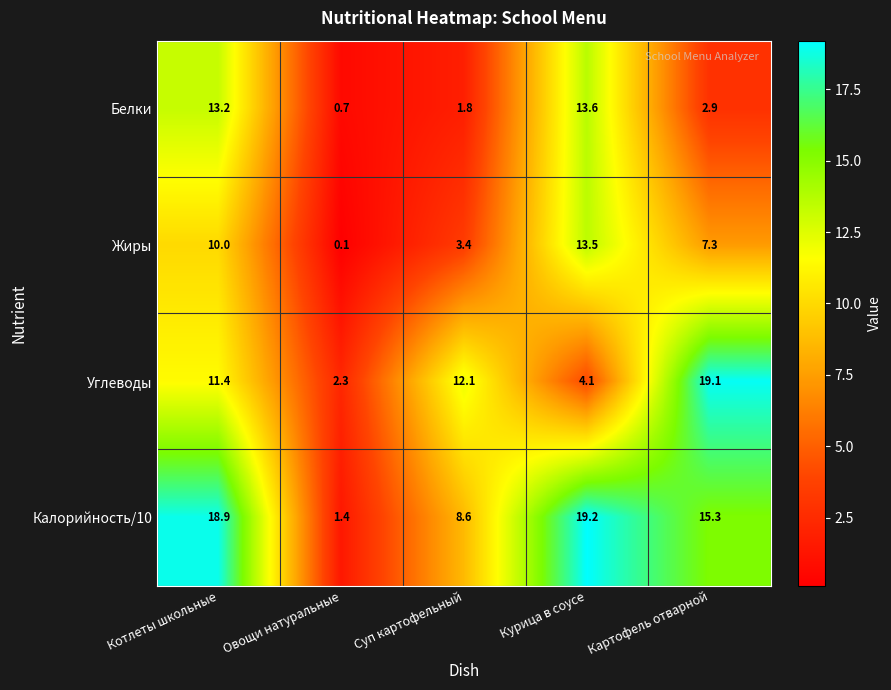

What is the difference between the second highest and minimum values in the Углеводы series?

9.8